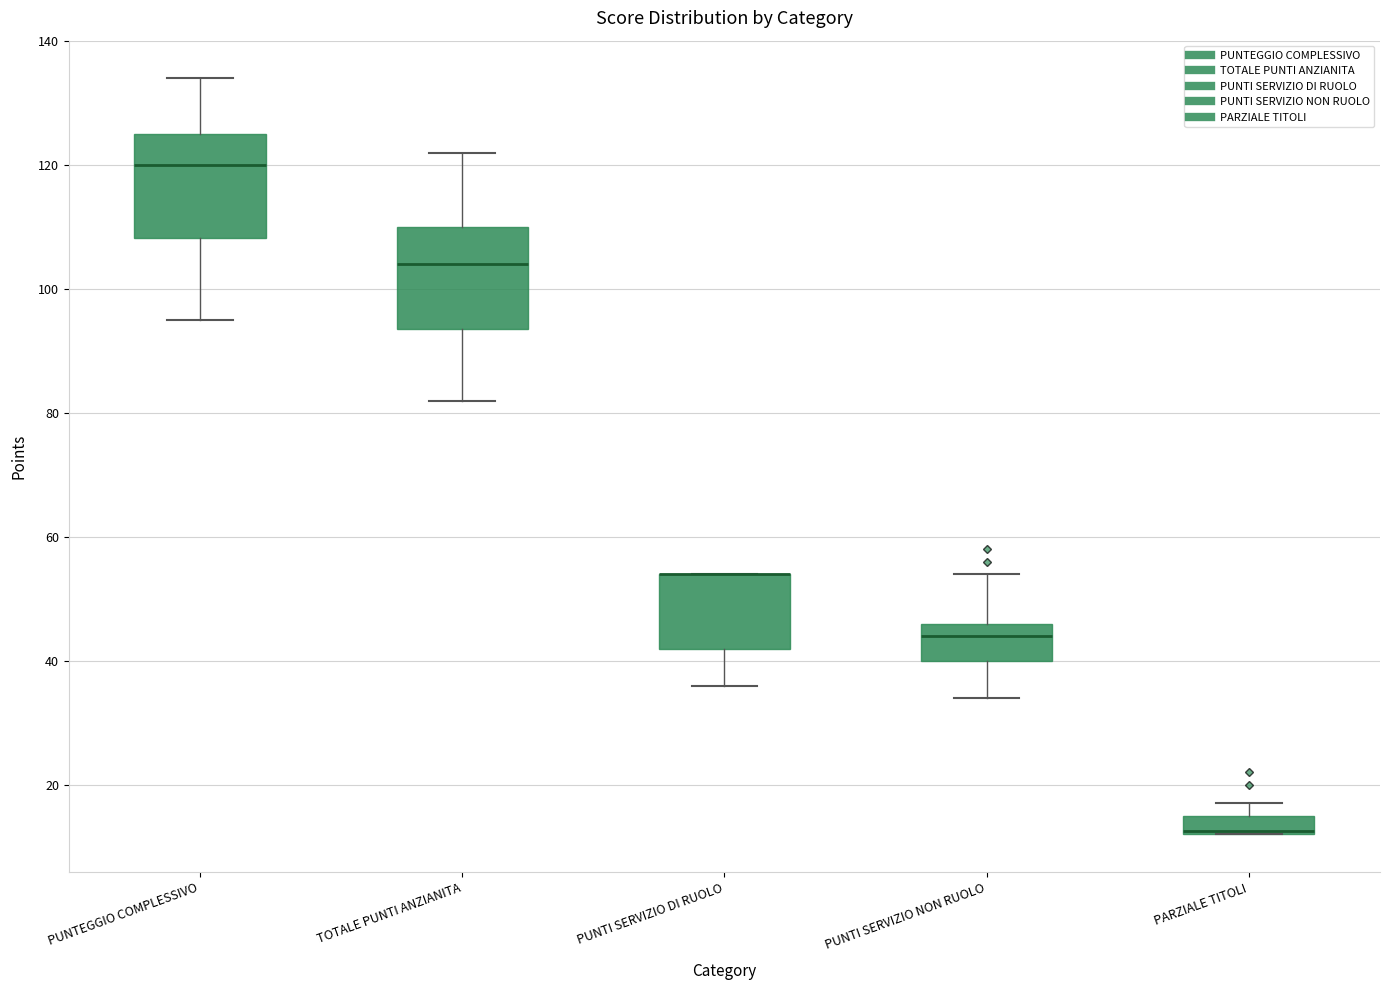

Reading left to right, transcribe this box plot: for each box, give where its median line is, the range the box spans, and where its two whiskers end, as read against the y-axis. The values are not printed on the chart, so give them approximately, as read against the axis.

PUNTEGGIO COMPLESSIVO: median 120, box 108 to 126, whiskers 96 to 134
TOTALE PUNTI ANZIANITA: median 104, box 94 to 110, whiskers 82 to 122
PUNTI SERVIZIO DI RUOLO: median 54 (drawn on the box's upper edge), box 42 to 54, whiskers 36 to 54
PUNTI SERVIZIO NON RUOLO: median 44, box 40 to 46, whiskers 34 to 54
PARZIALE TITOLI: median 12 (drawn on the box's lower edge), box 12 to 16, whiskers 12 to 18